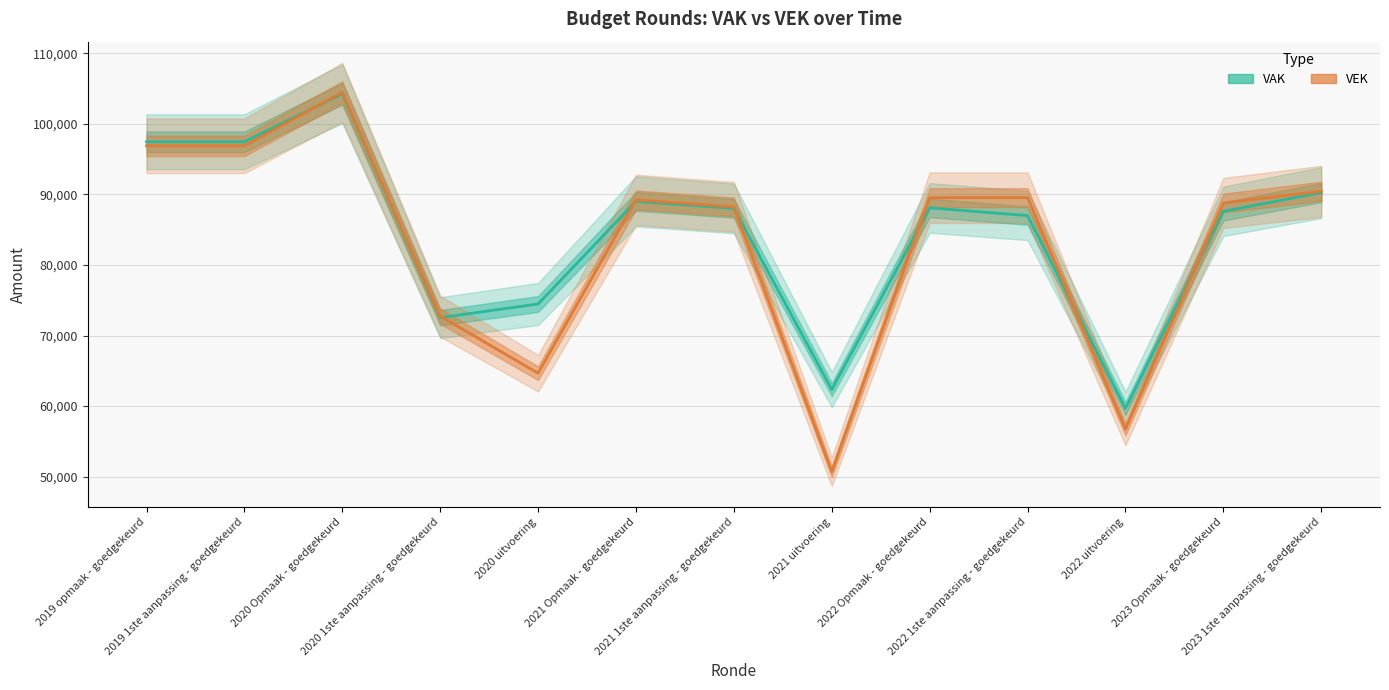

Which has a higher value, 2020 1ste aanpassing - goedgekeurd or 2020 Opmaak - goedgekeurd?

2020 Opmaak - goedgekeurd